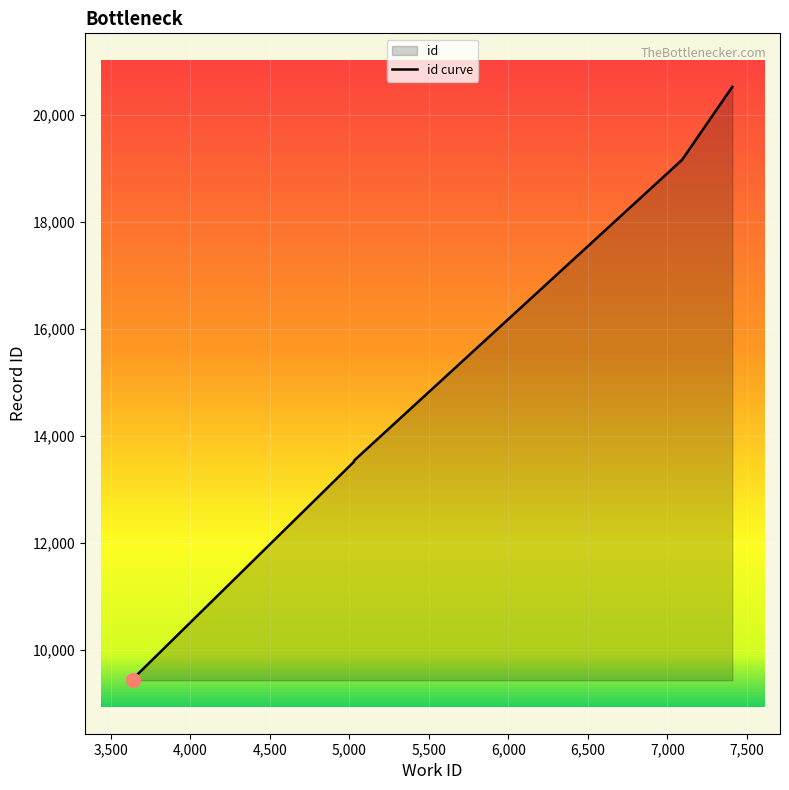

What is the difference between the maximum and second lowest values?

11080